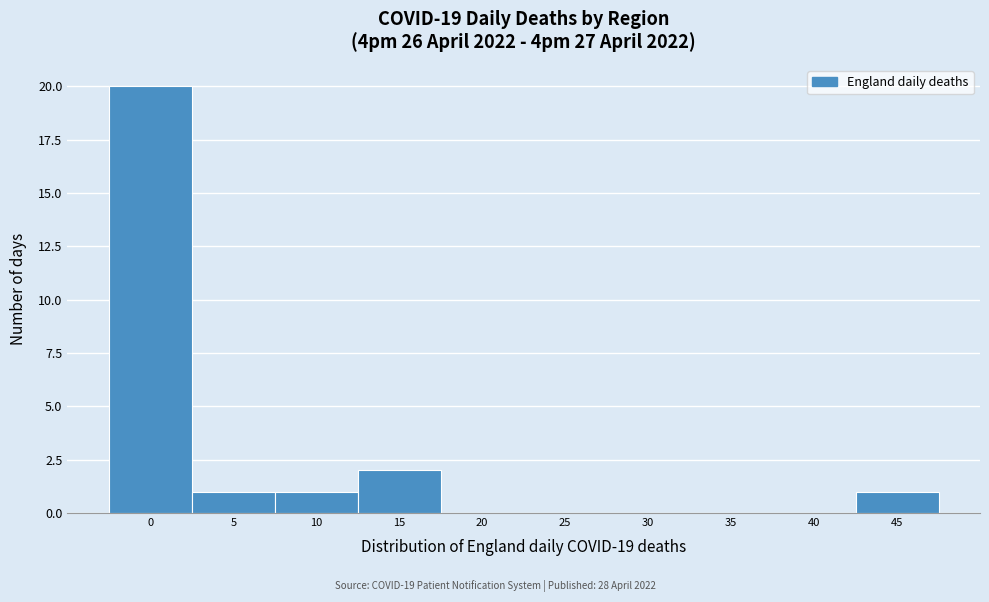

Reading left to right, list all the values displayed in this chart.

0=20	5=1	10=1	15=2	20=0	25=0	30=0	35=0	40=0	45=1